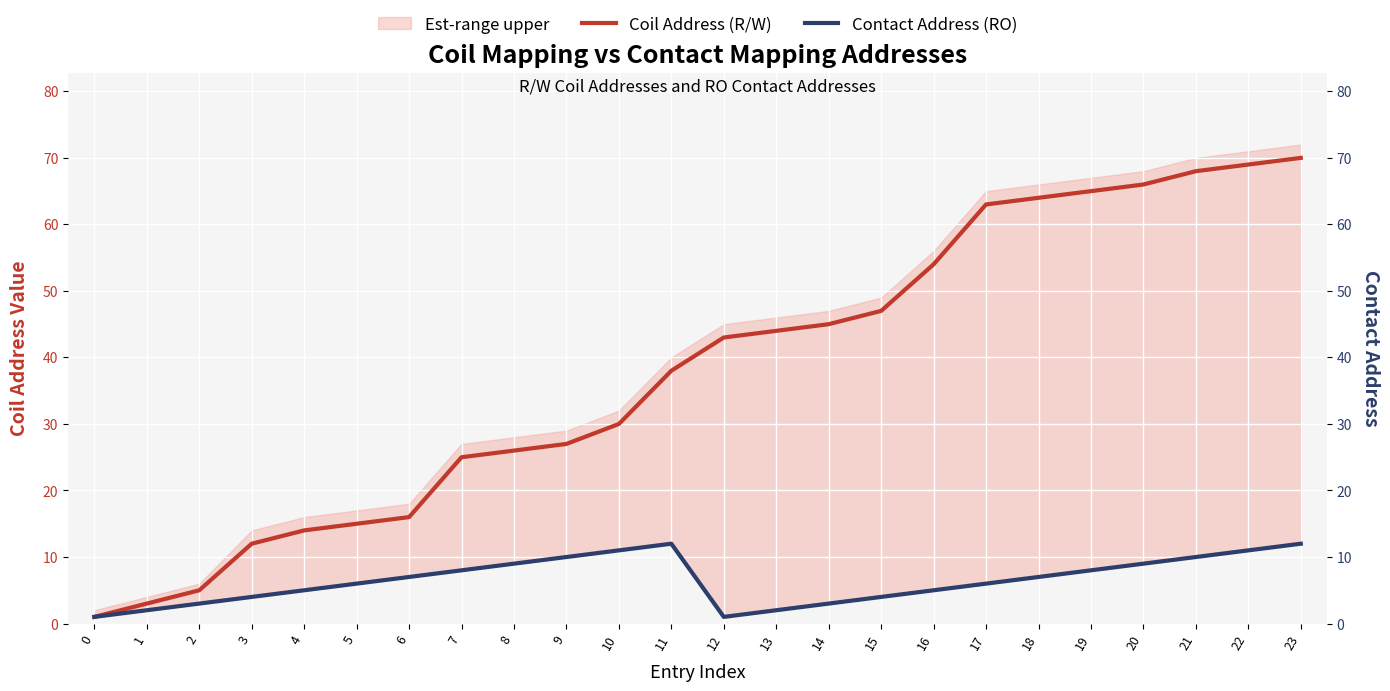

Which series changed the most between 0 and 12?

Coil Address (R/W)